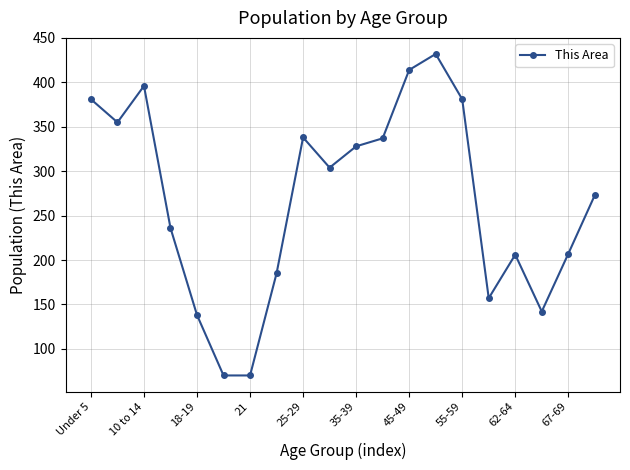

True or false: the data has more than 0 interior local peaks.

True